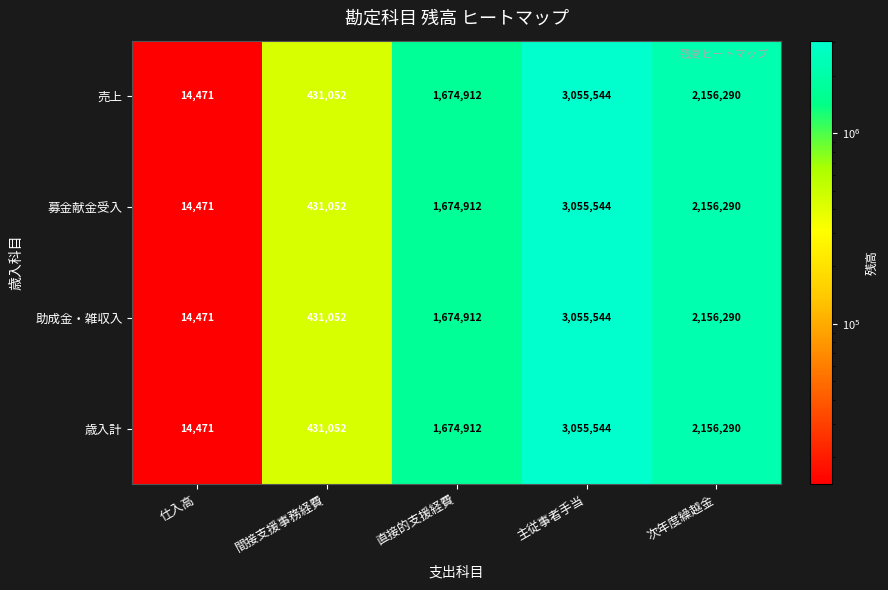

The 歳入計 series shows 3055544 at 主従事者手当. True or false?

True